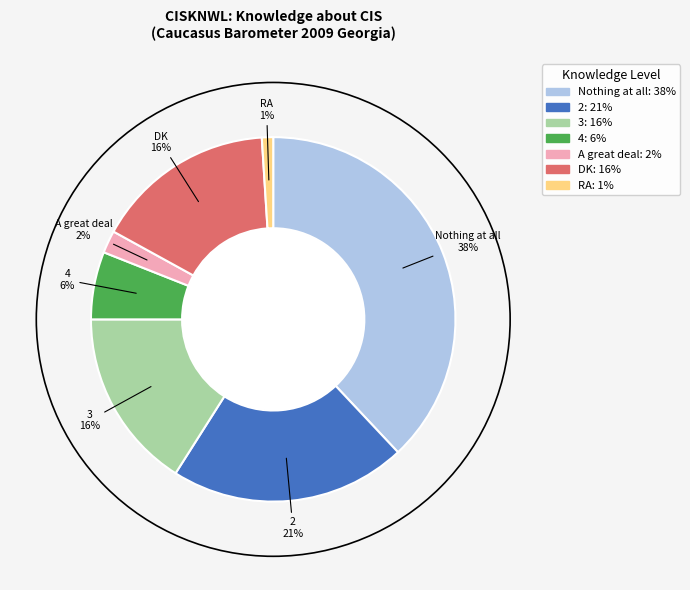

Approximately how many times larger is the value at DK compared to 4?

2.7